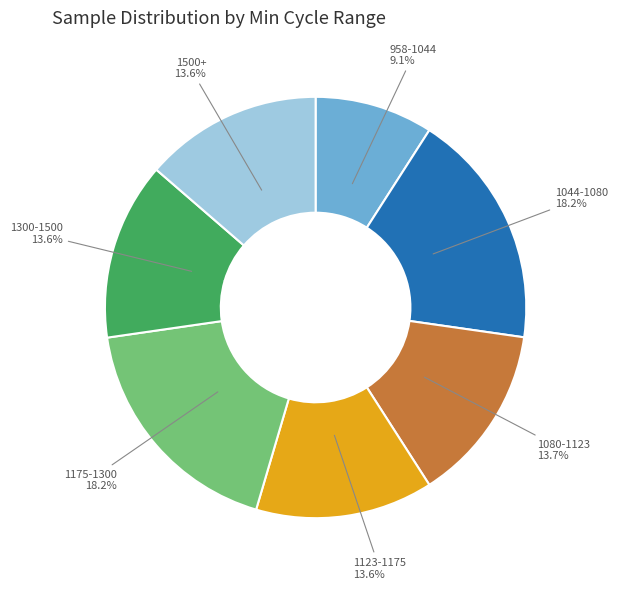

What is the ratio of the value at 28-1123 to the value at 28-1080?

1.0